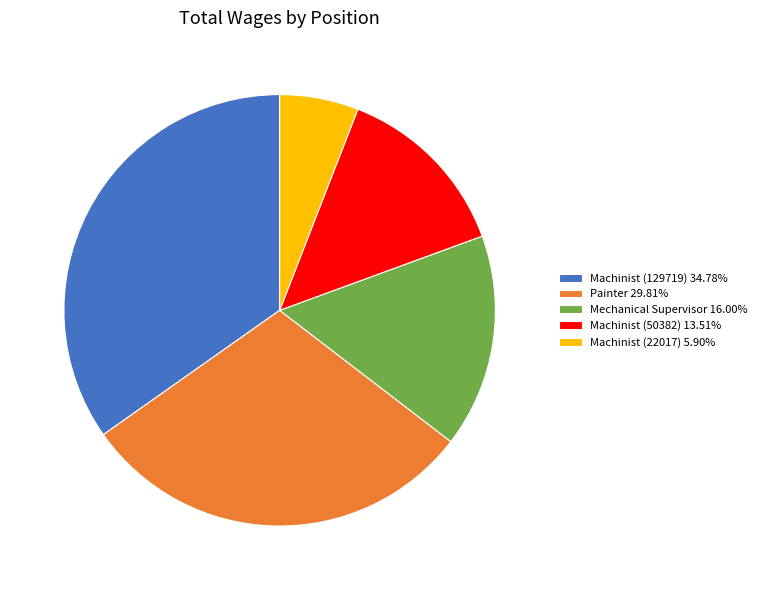

Approximately how many times larger is the value at Painter 29.81% compared to Mechanical Supervisor 16.00%?

1.9